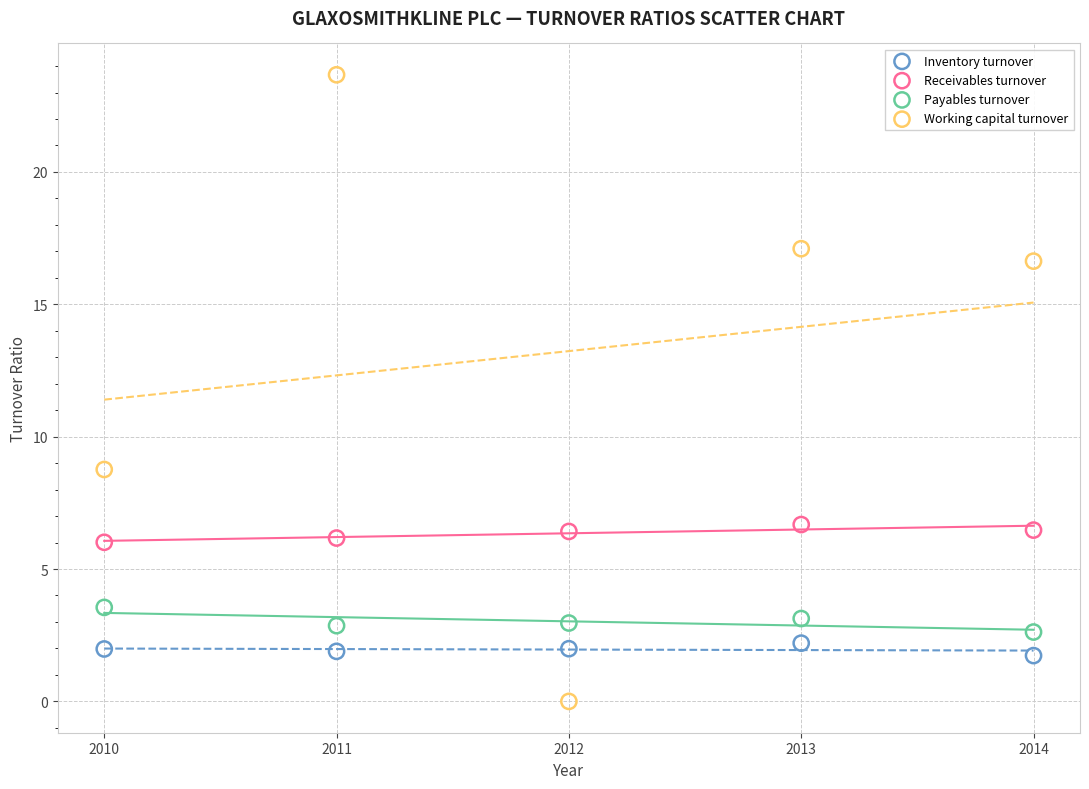

Which series has the widest spread of Y values?

Working capital turnover